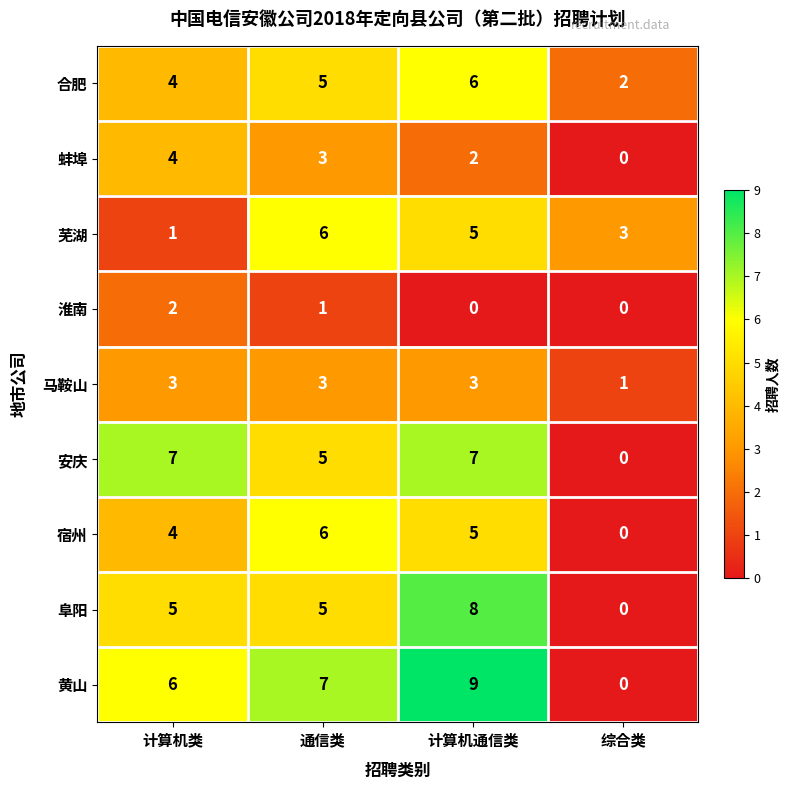

What is the sum of all 淮南 values?

3